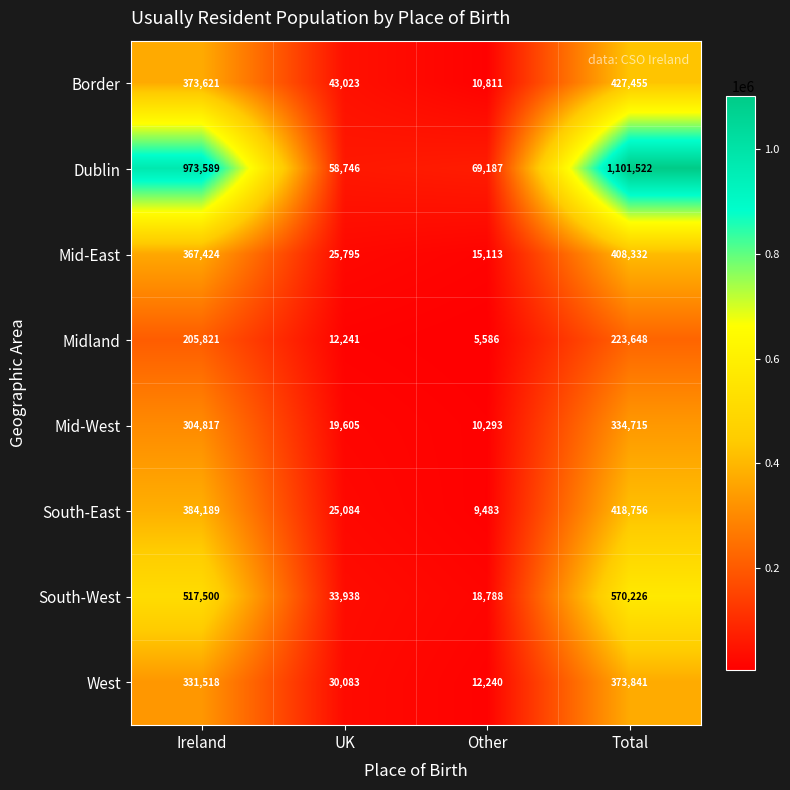

What is the sum of the South-West values at UK and Ireland?

551438